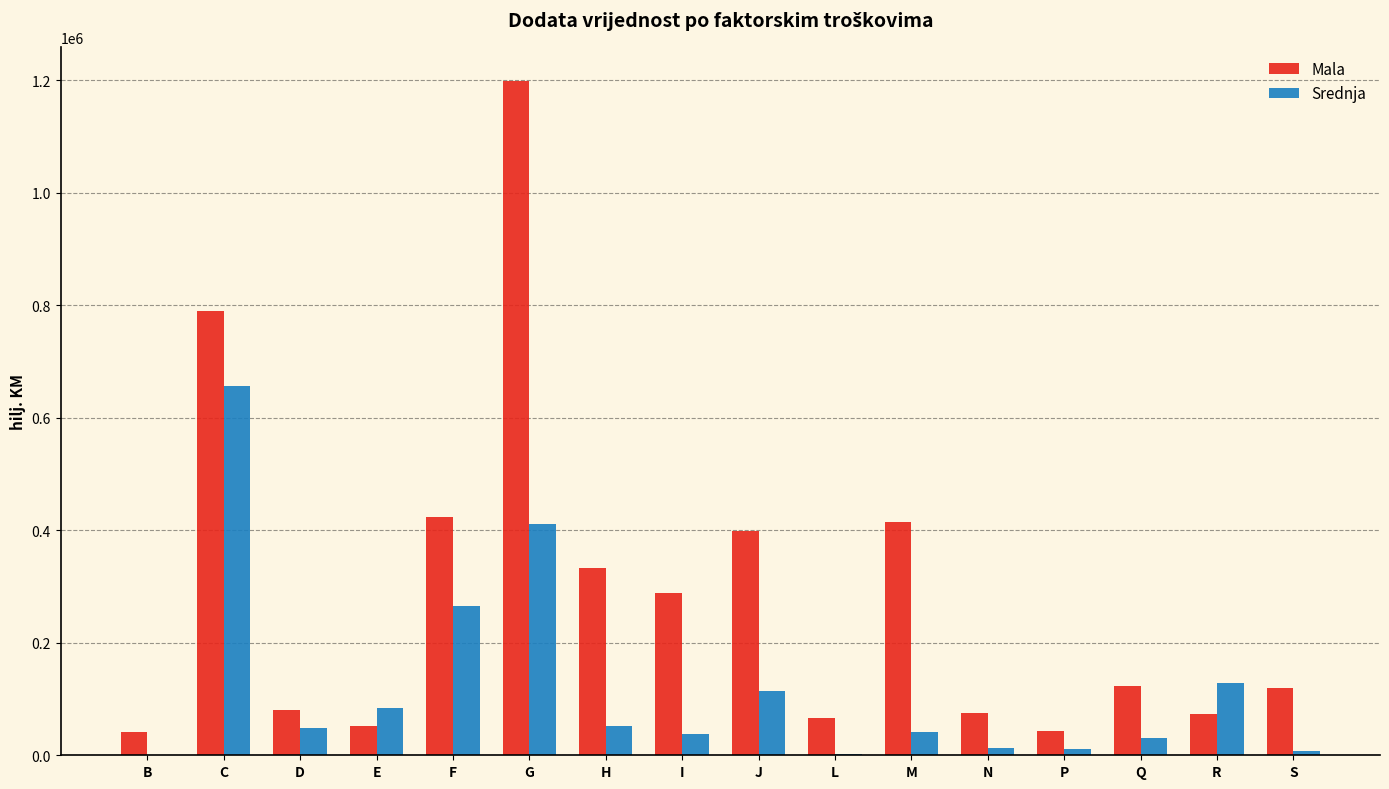

What is the highest value of the Mala series?

1199877